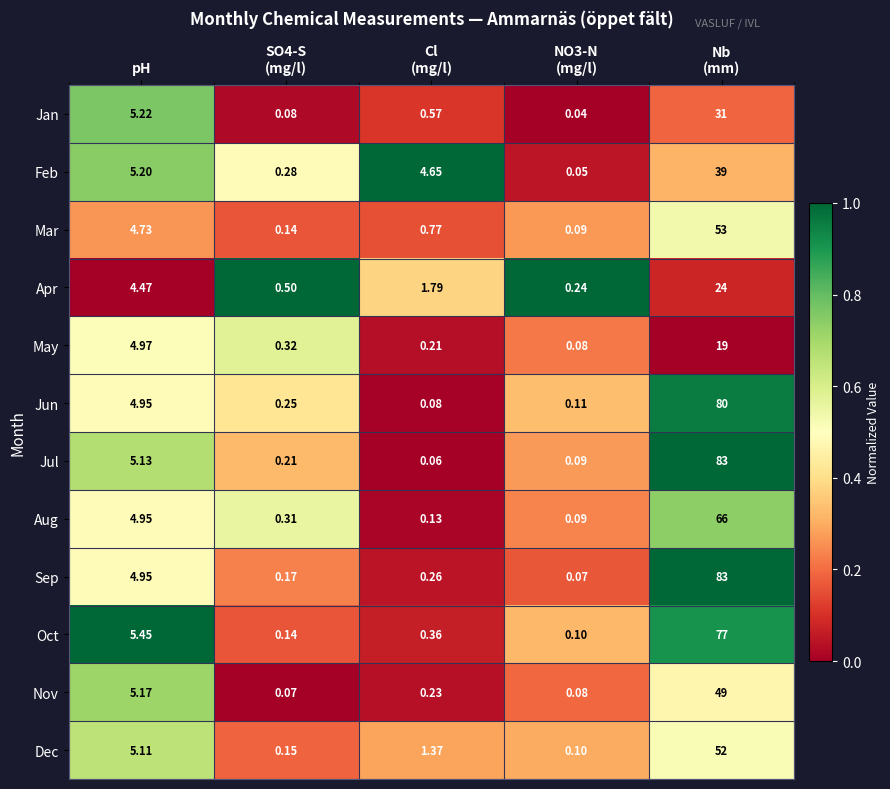

Which series has the widest spread of values?

Jul